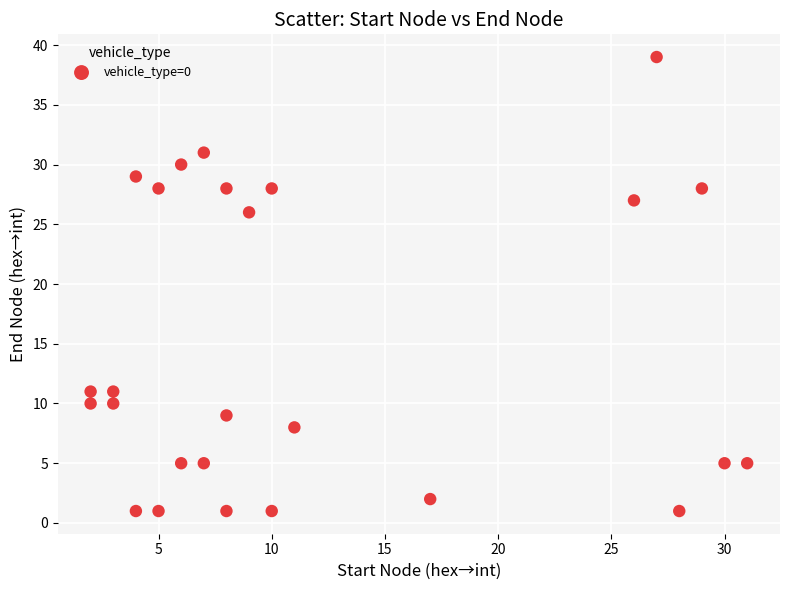

What Y value in the scatter plot is closest to 20?

26